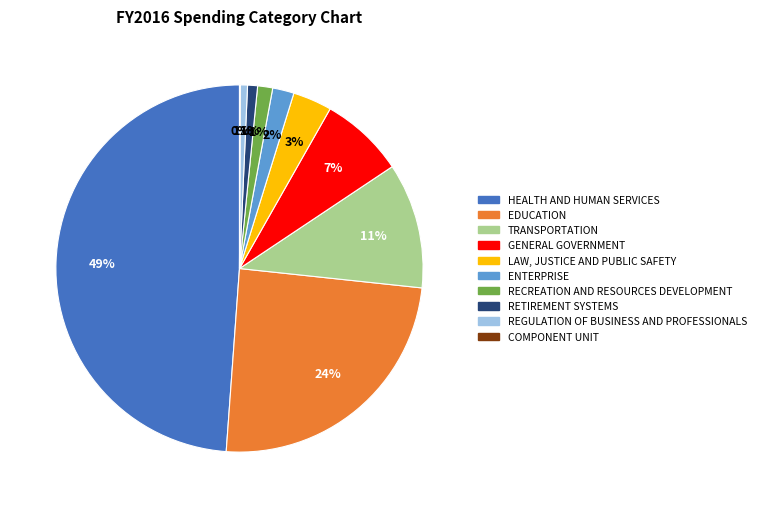

To the nearest percent, what is the difference between the largest and smallest slice percentages?

49%